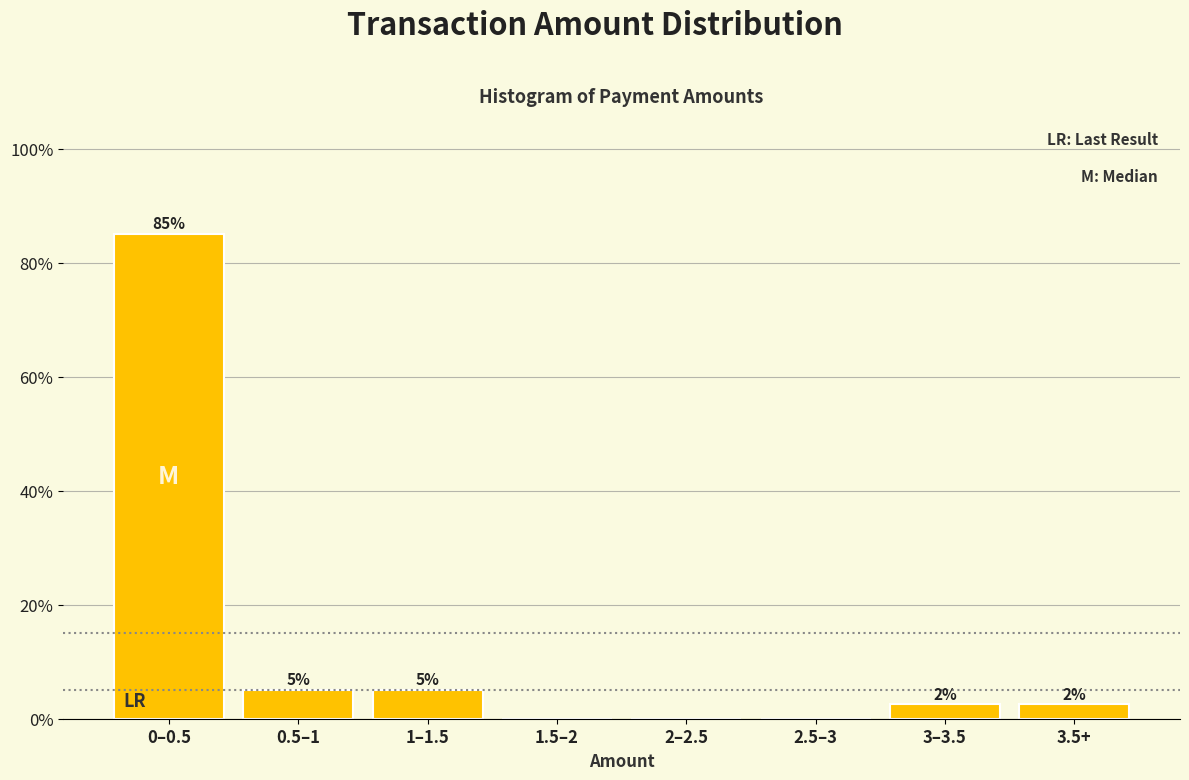

Where does the data first go above 2?

0–0.5